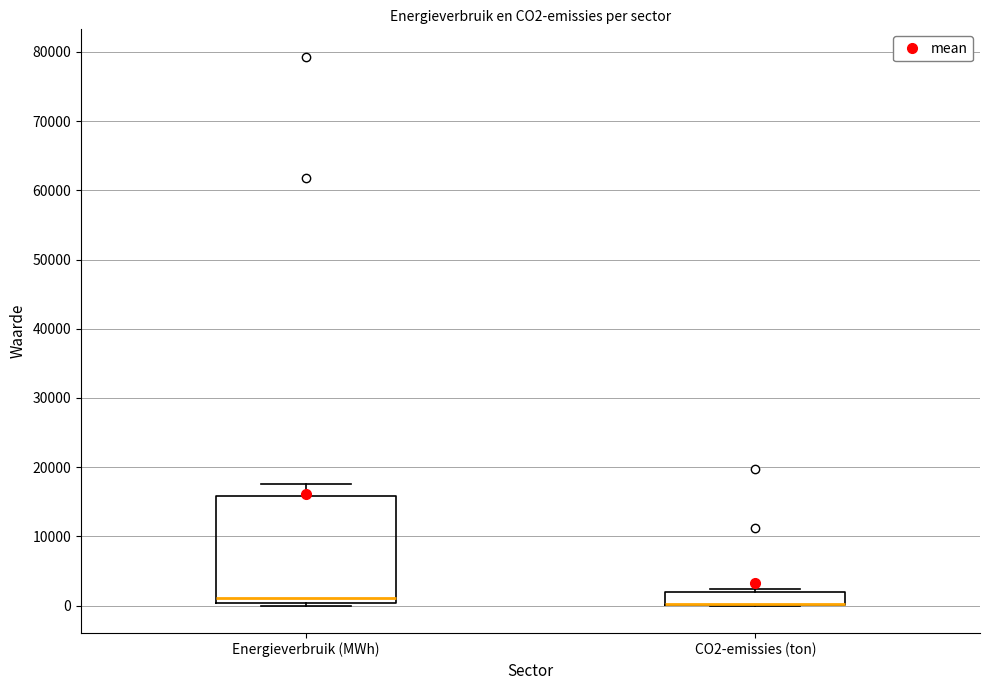

Where does the median line of the box for Energieverbruik (MWh) sit on the y-axis? The values are not printed on the chart, so give them approximately, as read against the axis.

1000